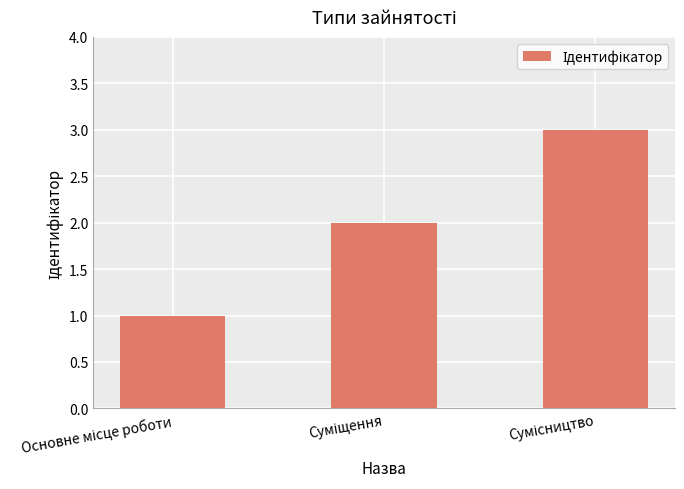

What is the sum of all values?

6